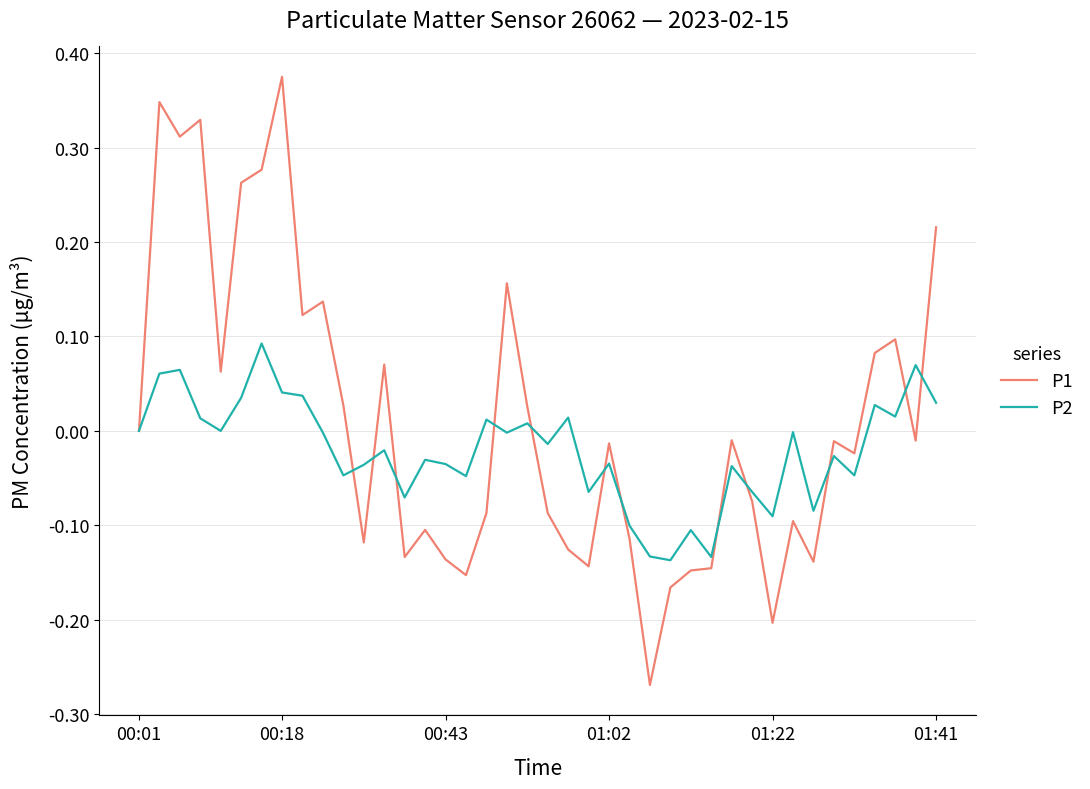

List the series in order of their peak value, lowest first.

P2, P1